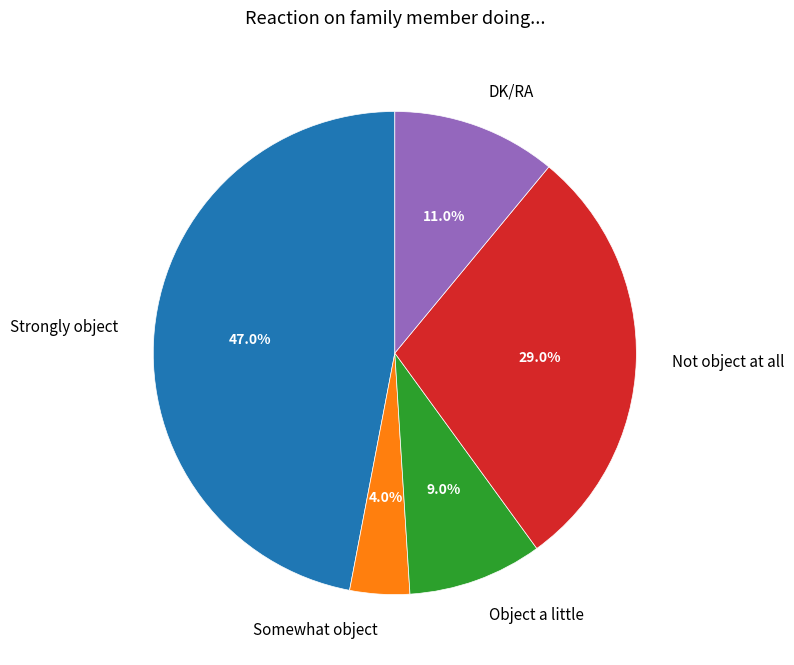

What is the ratio of the value at Strongly object to the value at DK/RA?

4.3